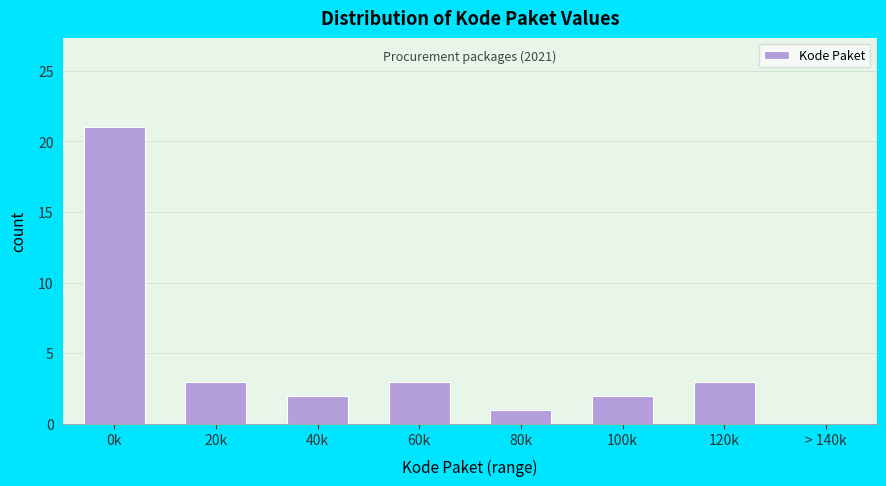

Reading left to right, extract all data points from this chart.

0k=21	20k=3	40k=2	60k=3	80k=1	100k=2	120k=3	> 140k=0